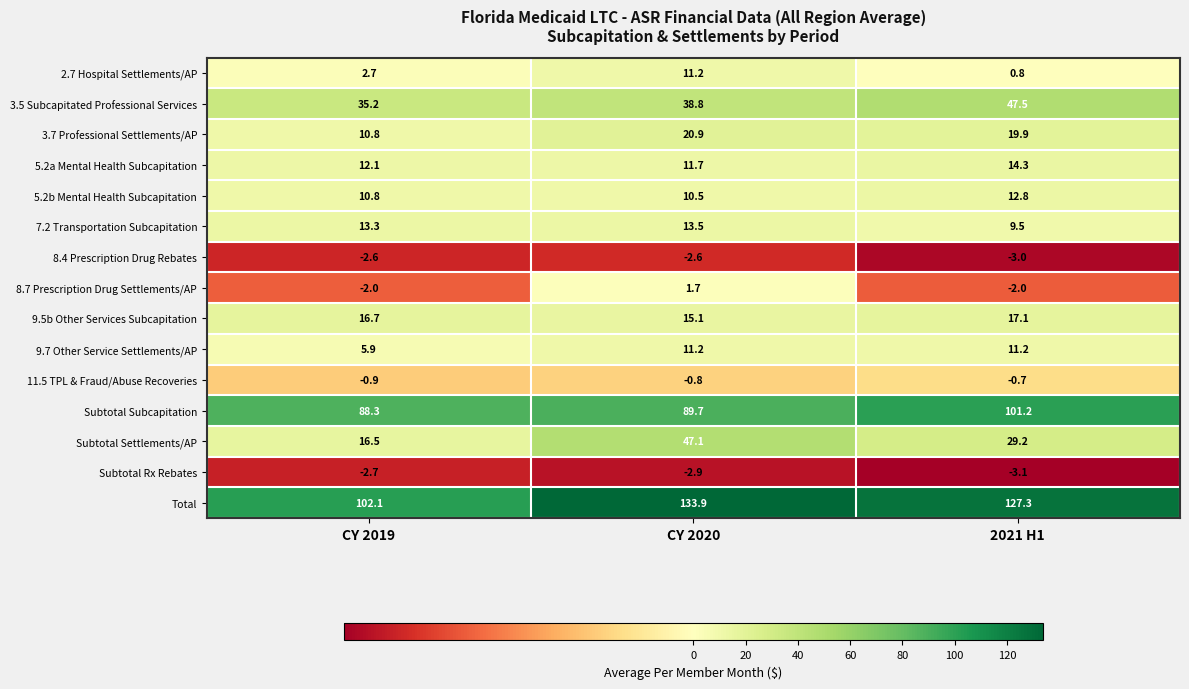

What is the difference between the maximum and minimum values in the Subtotal Settlements/AP series?

30.6